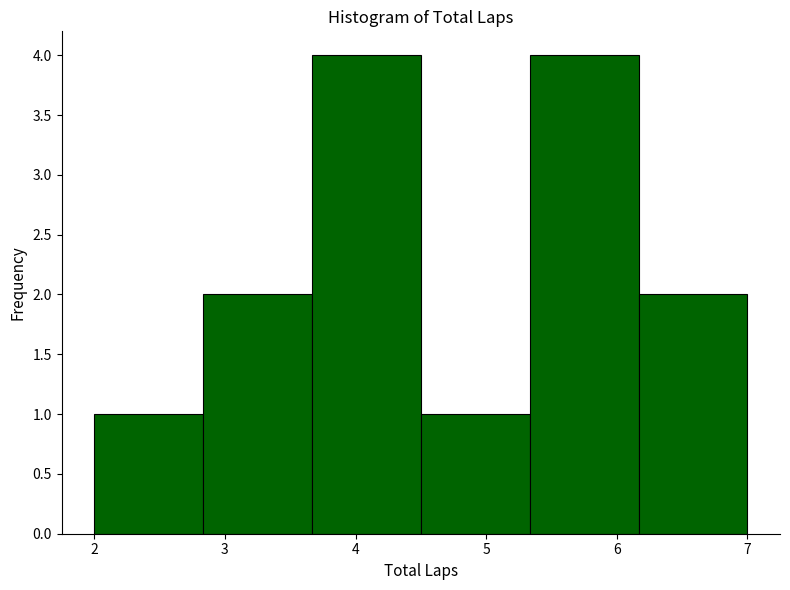

What is the height of the bar covering 2.0 to 2.8 on the x-axis? Neither the bar edges nor the heights are printed on the chart, so give them approximately, as read against the axes.

1